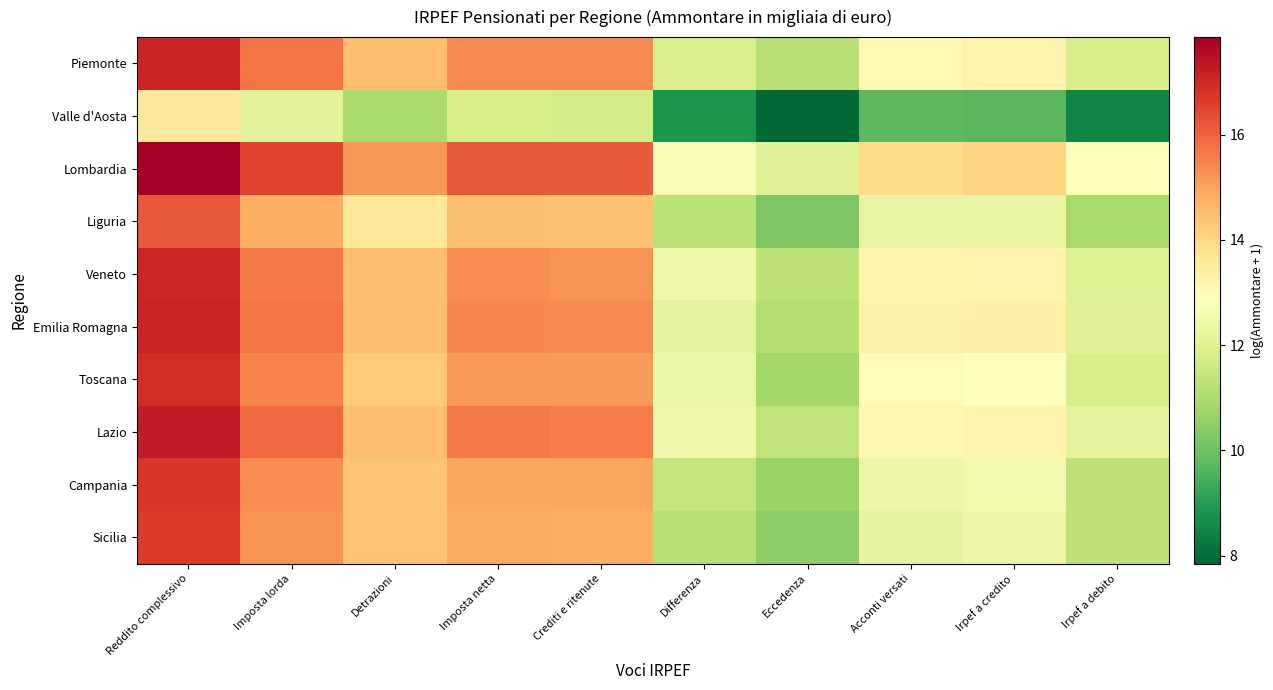

List the series in order of their peak value, lowest first.

Valle d'Aosta, Liguria, Sicilia, Campania, Toscana, Veneto, Piemonte, Emilia Romagna, Lazio, Lombardia